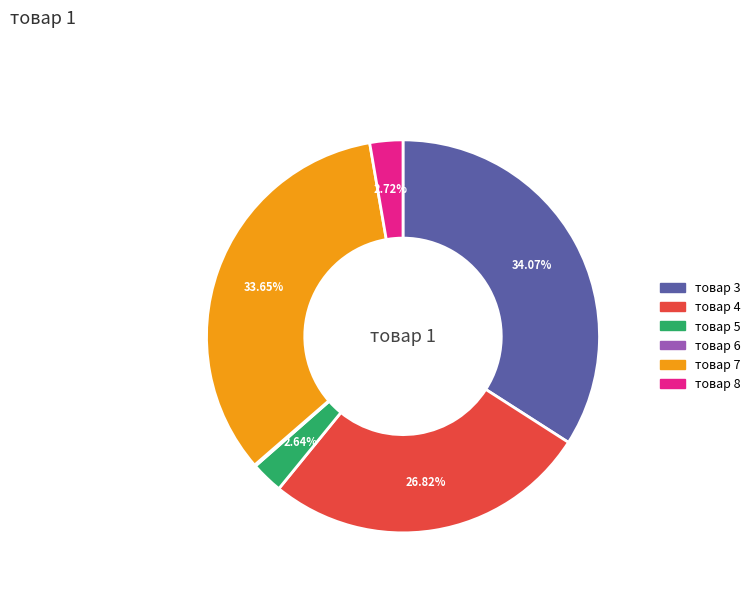

What is the ratio of the value at товар 5 to the value at товар 8?

1.0